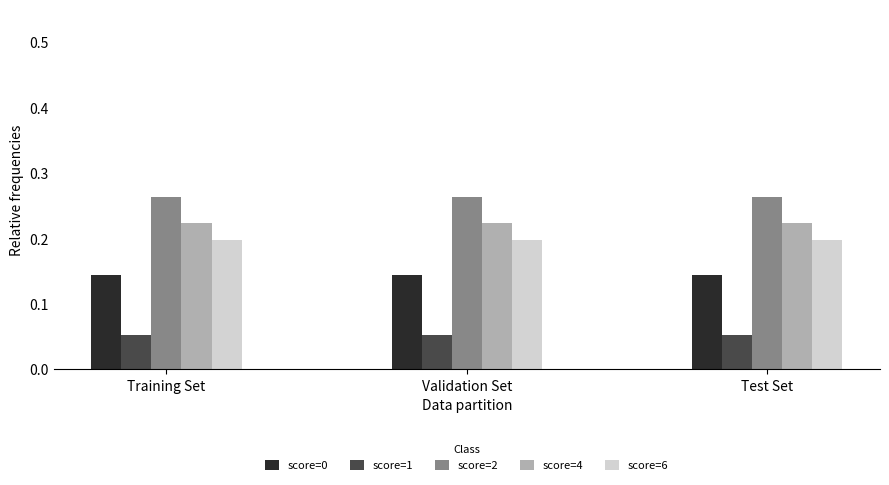

Rank the series at Training Set from highest to lowest value.

score=2, score=4, score=6, score=0, score=1